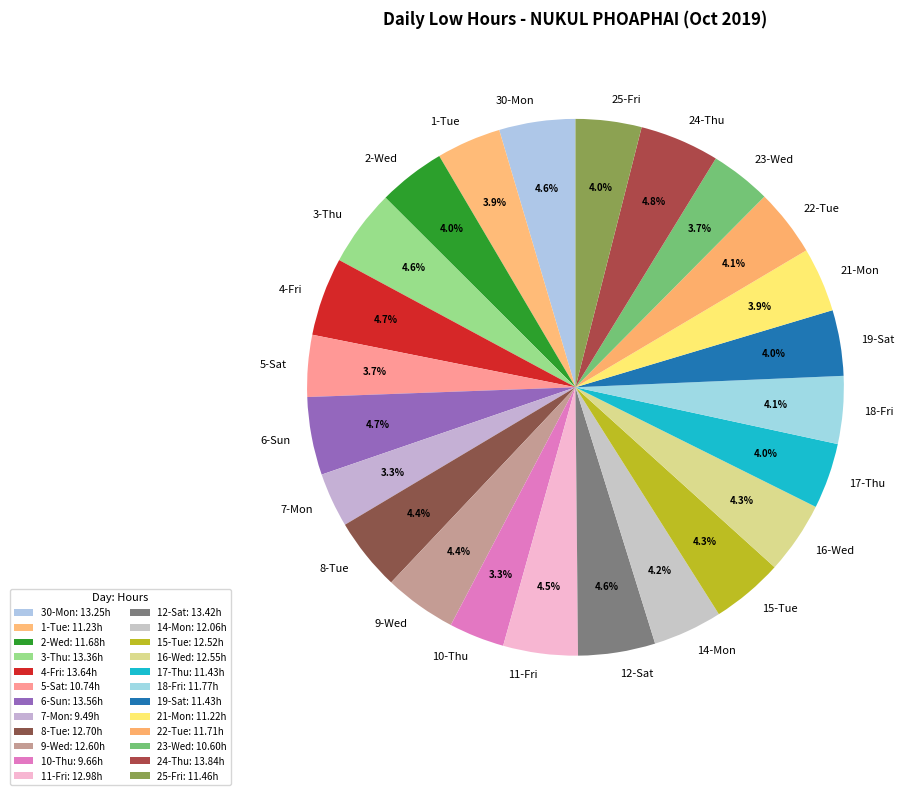

How many segments does this pie chart have?

24